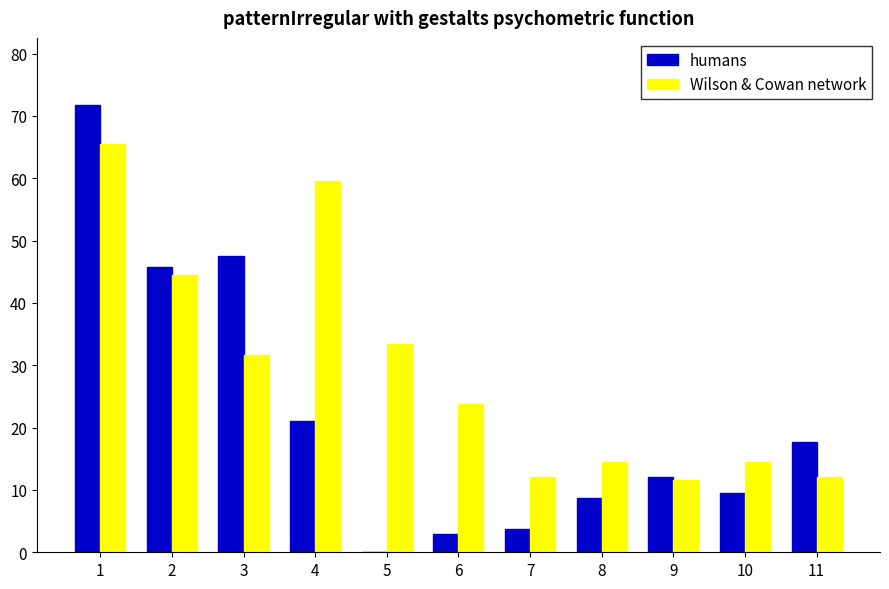

Reading left to right, list all the values displayed in this chart.

humans: 1=71.8	2=45.8	3=47.5	4=21.0	5=0.0	6=3.0	7=3.8	8=8.8	9=12.0	10=9.5	11=17.8
Wilson & Cowan network: 1=65.5	2=44.5	3=31.7	4=59.6	5=33.4	6=23.8	7=12.0	8=14.5	9=11.7	10=14.5	11=12.0